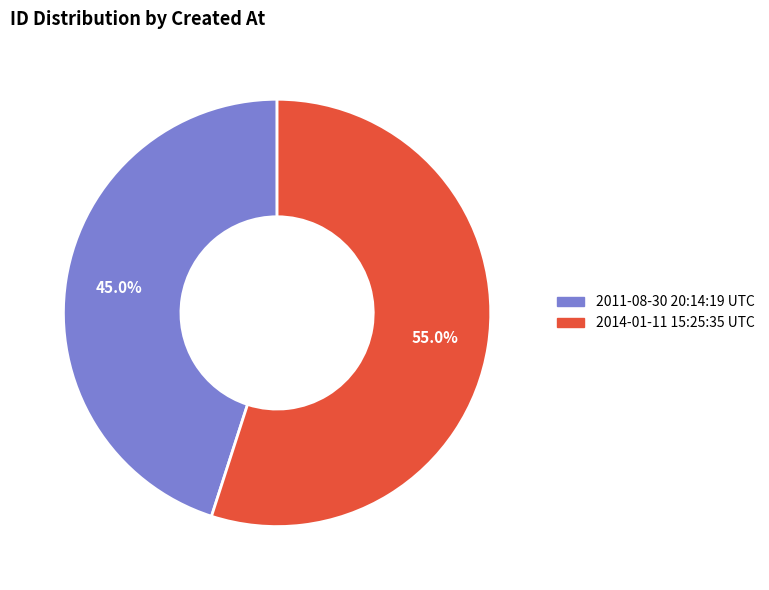

What is the smallest slice in the pie chart?

2011-08-30 20:14:19 UTC